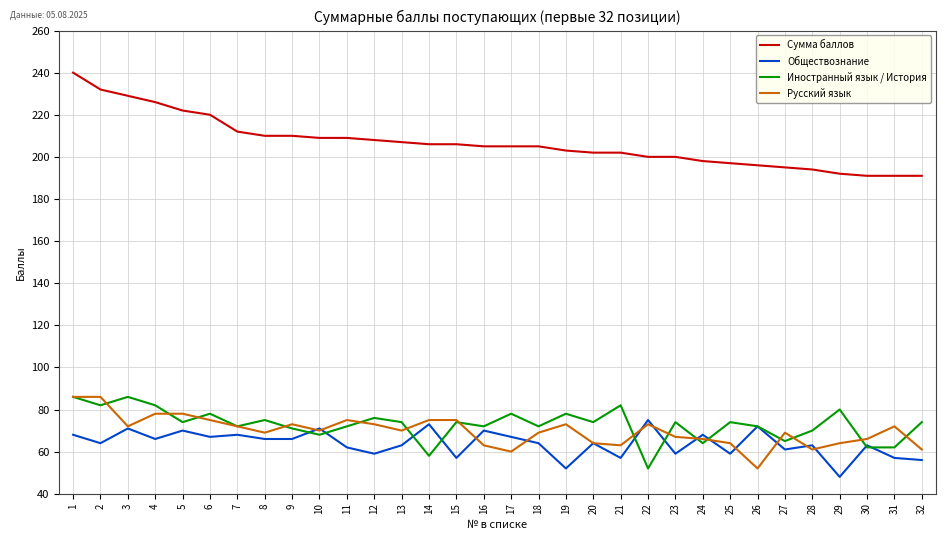

Which series has the largest range (max minus min)?

Сумма баллов